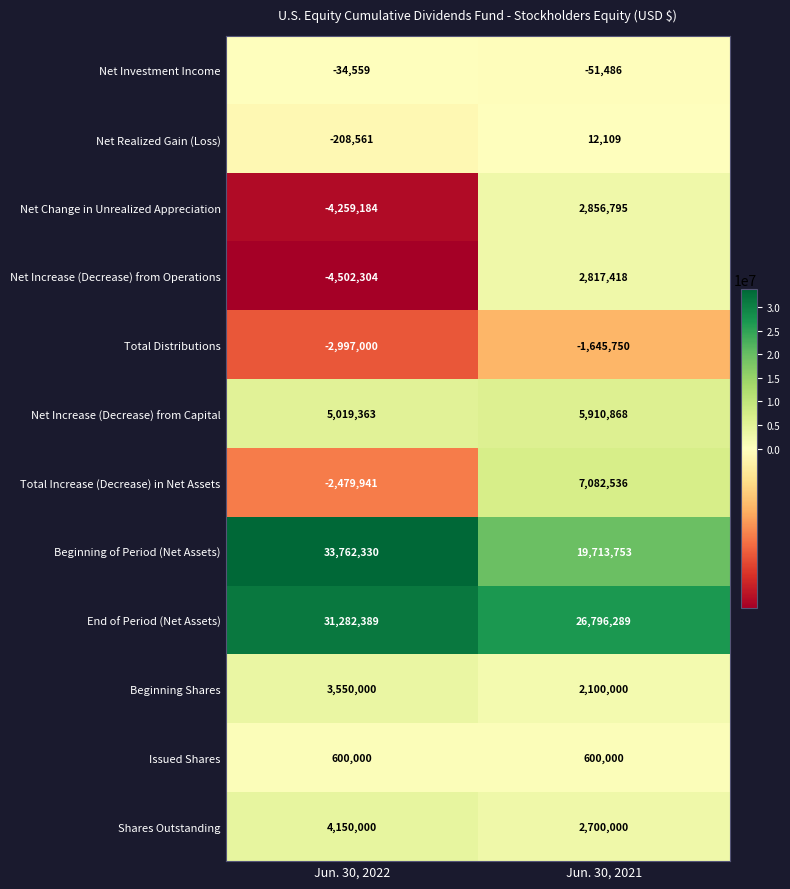

Count the number of categories in the chart.

2